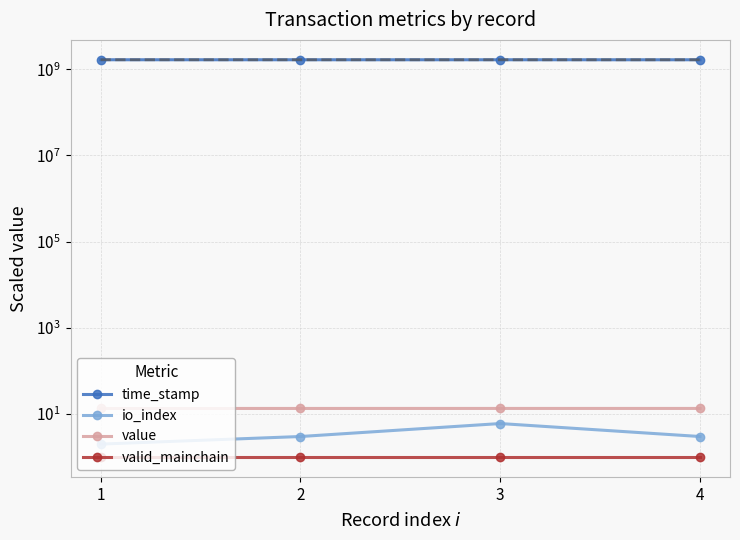

True or false: time_stamp and valid_mainchain intersect in this chart.

False